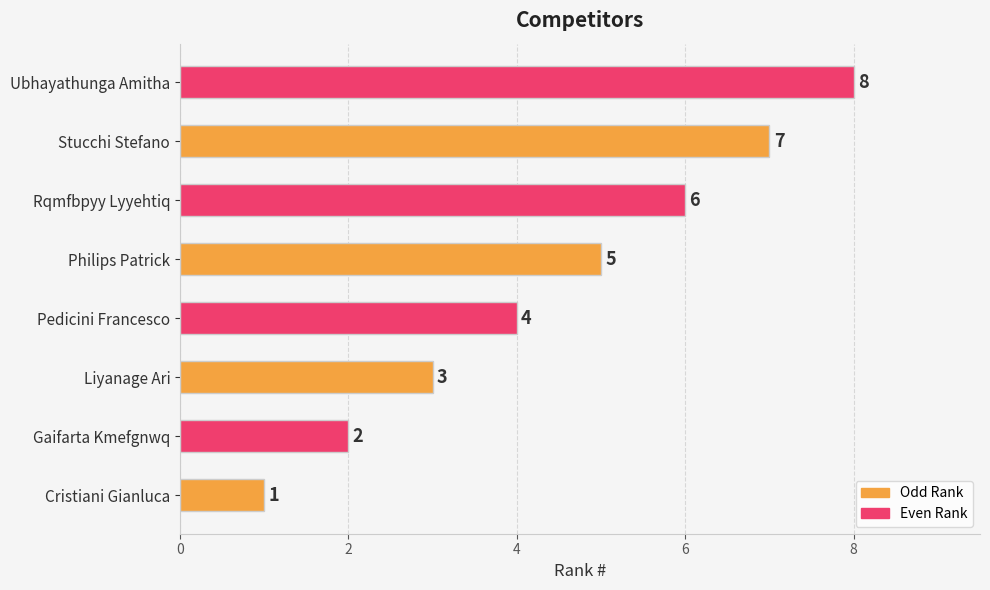

What is the smallest value displayed?

1